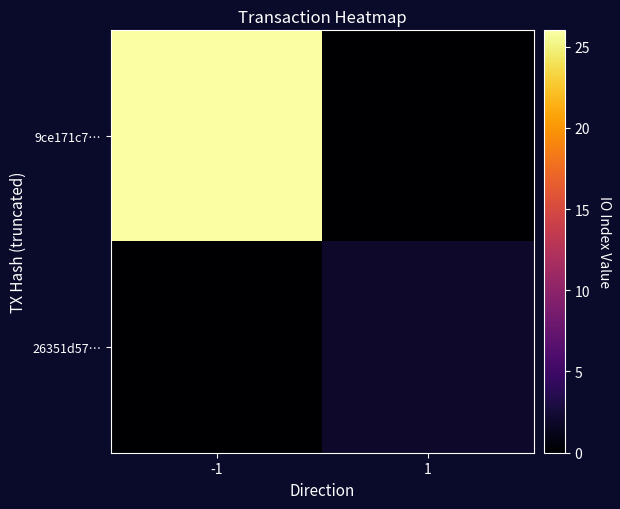

At how many categories does at least one series exceed 2?

1